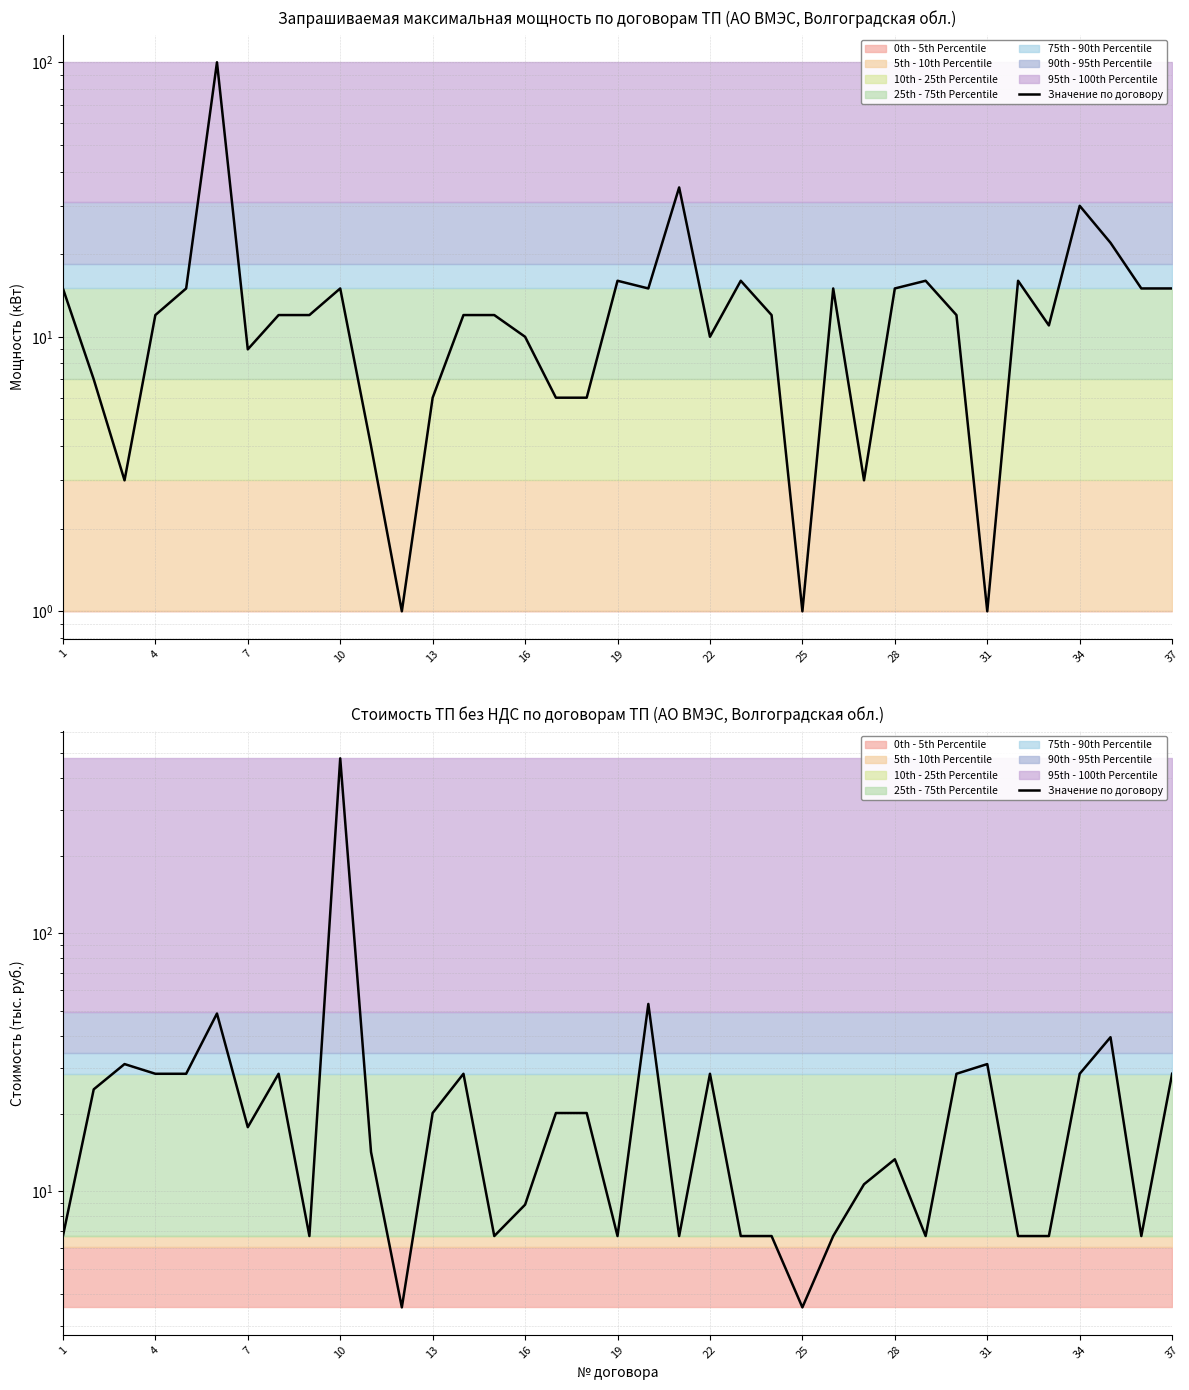

Reading right to left, what are all the values shown in this chart?

28.5	6.7	39.5	28.5	6.7	6.7	31.1	28.5	6.7	13.3	10.6	6.7	3.5	6.7	6.7	28.5	6.7	53.2	6.7	20.1	20.1	8.9	6.7	28.5	20.1	3.5	14.2	476.2	6.7	28.5	17.7	48.8	28.5	28.5	31.1	24.8	6.7